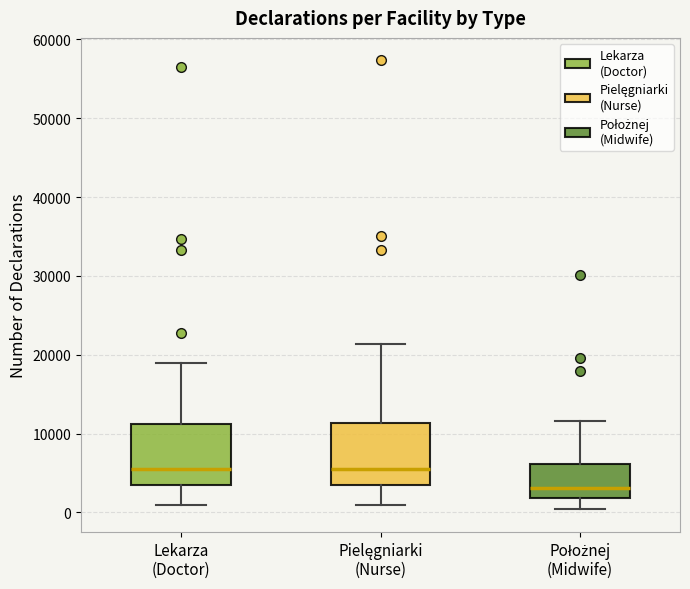

Where is the lower edge of the box for Pielęgniarki (Nurse) on the y-axis? The values are not printed on the chart, so give them approximately, as read against the axis.

3000